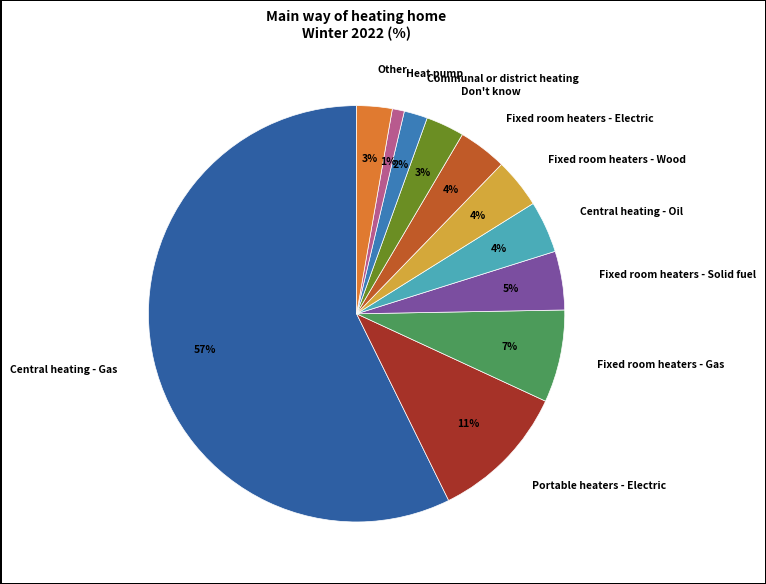

To the nearest percent, what is the difference between the Heat pump and Portable heaters - Electric slice percentages?

10%